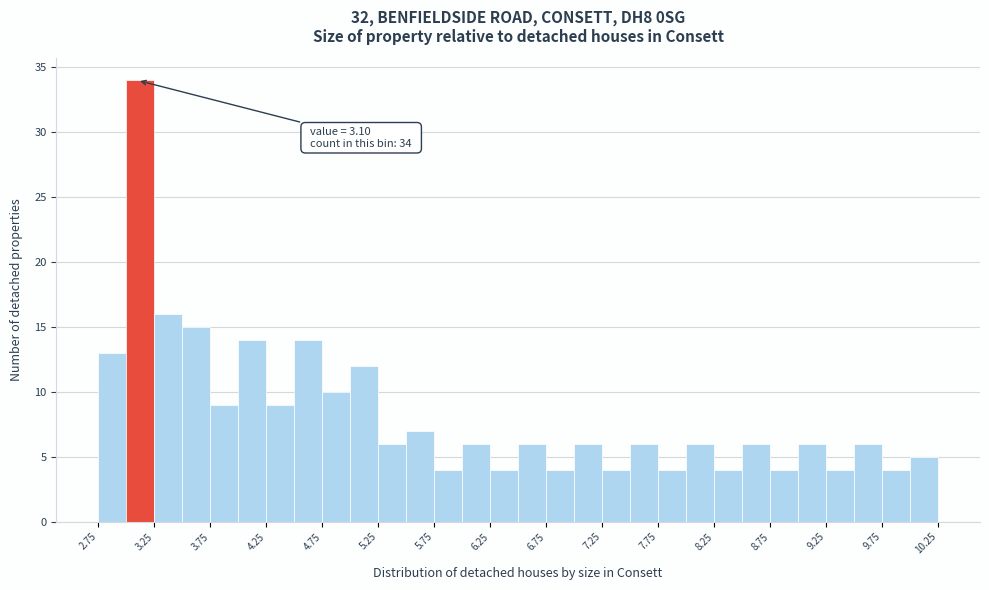

Which range on the x-axis has the tallest bar?

3.00 to 3.25